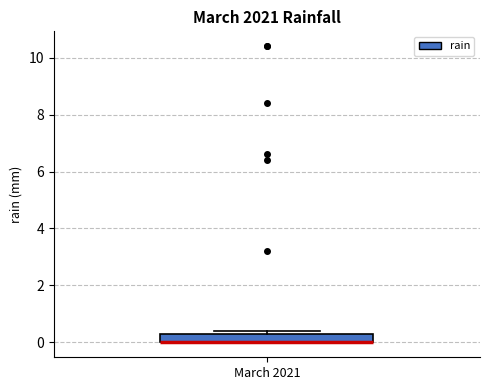

Where is the lower edge of the box for March 2021 on the y-axis? The values are not printed on the chart, so give them approximately, as read against the axis.

0.0